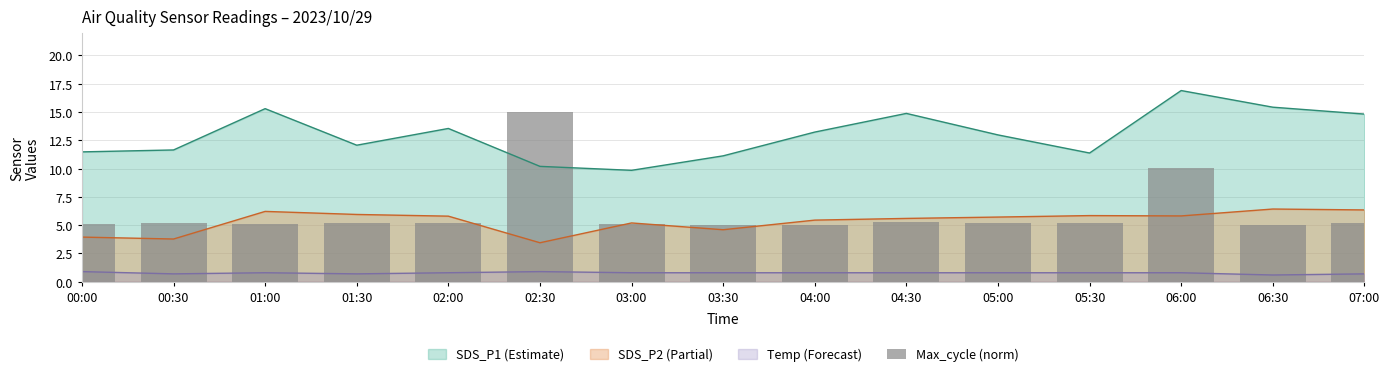

How many Temp values are between 0 and 1?

15